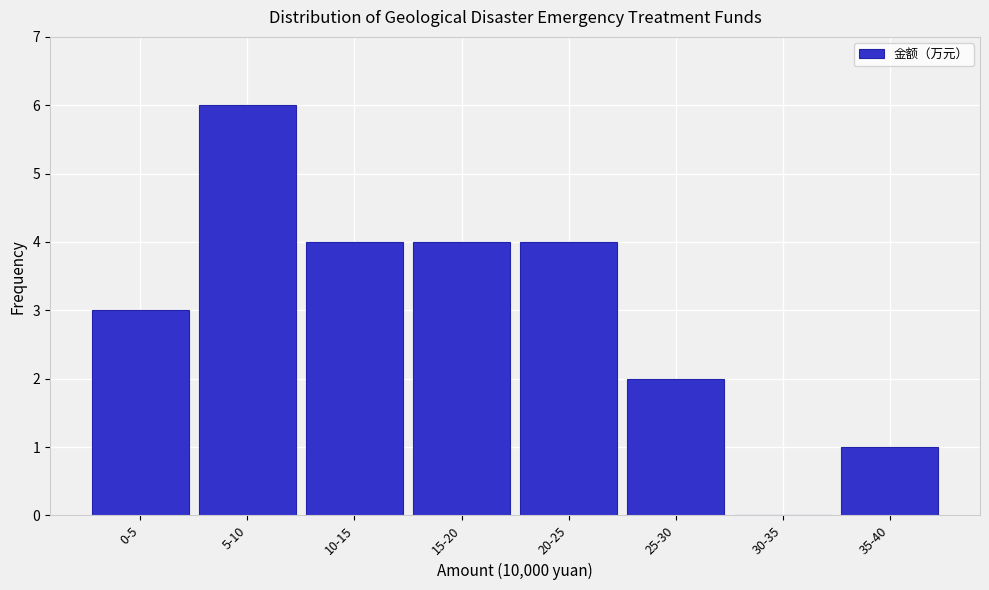

Reading right to left, list all the values displayed in this chart.

35-40=1	30-35=0	25-30=2	20-25=4	15-20=4	10-15=4	5-10=6	0-5=3